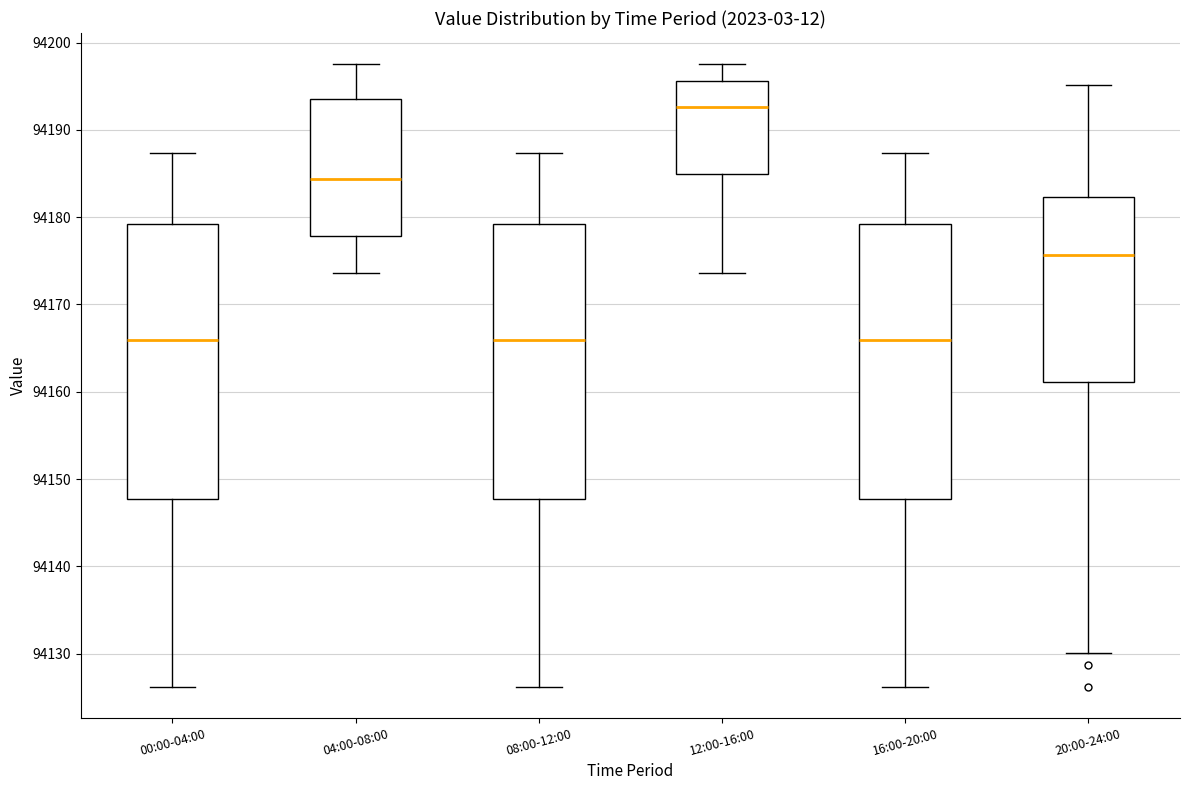

Where is the upper edge of the box for 16:00-20:00 on the y-axis? The values are not printed on the chart, so give them approximately, as read against the axis.

94179